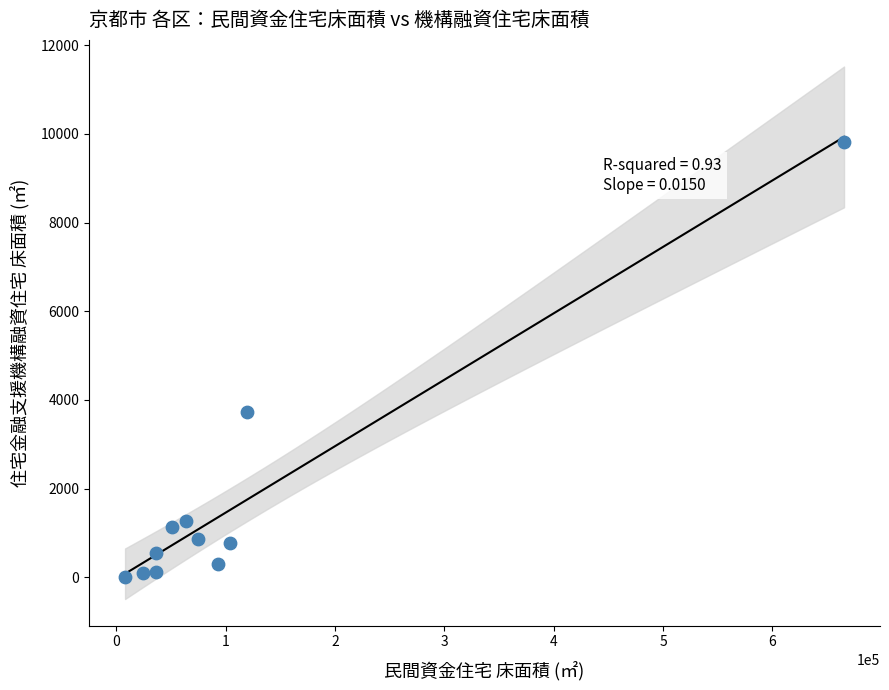

What Y value in the scatter plot is closest to 4913?

3719